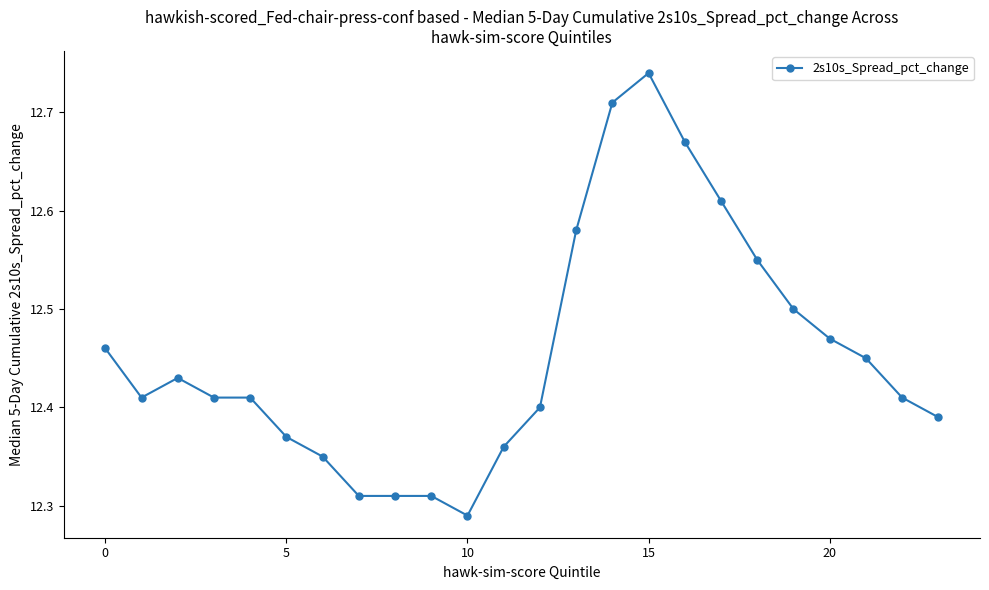

Count the values in the range 12 to 13.

24